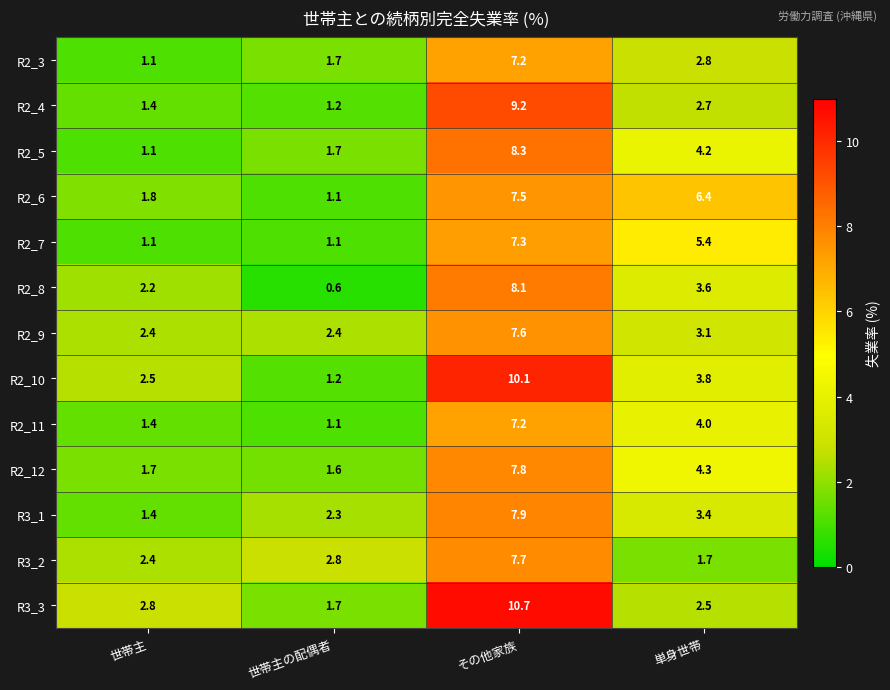

Is it true that R2_3 equals 0.6 at 世帯主?

False